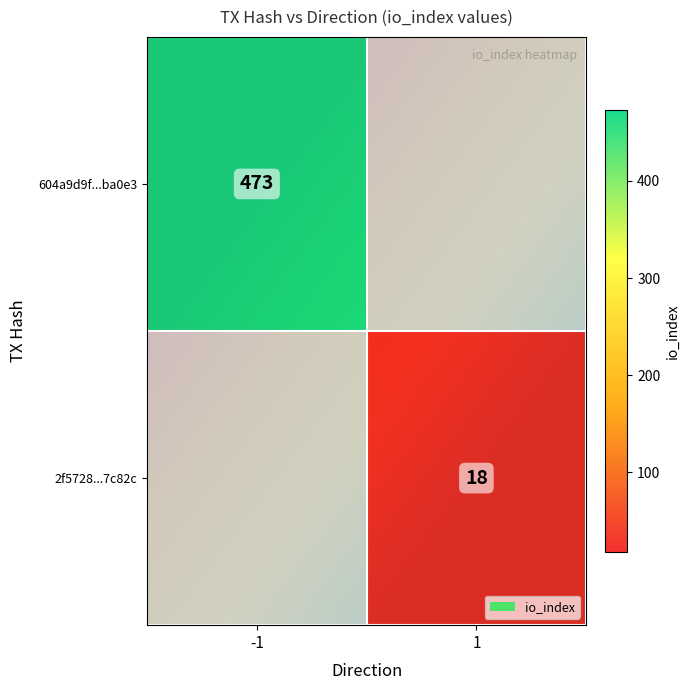

Reading right to left, transcribe all the data shown in this chart.

604a9d9f55c2d917be84f2648080af1a84ba0e3: 473	-1
2f5728732a3214076533c27541da7b4e337c82c: 18	1